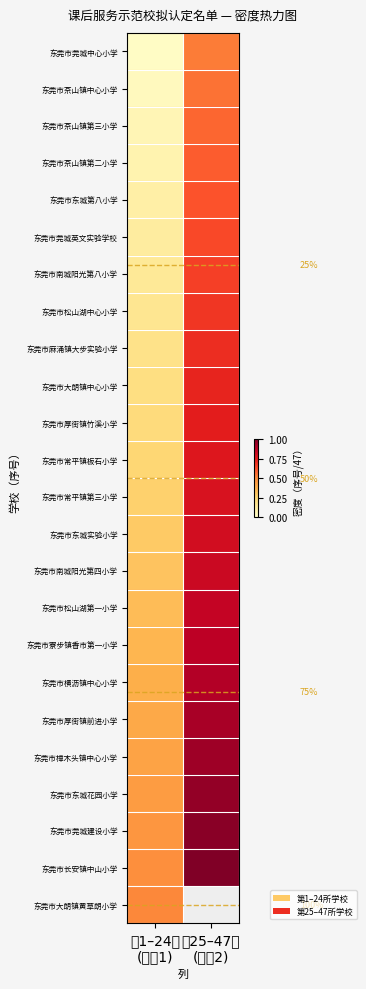

The value of 东莞市厚街镇竹溪小学 at 第25–47所 (序号2) is 1.2. True or false?

False